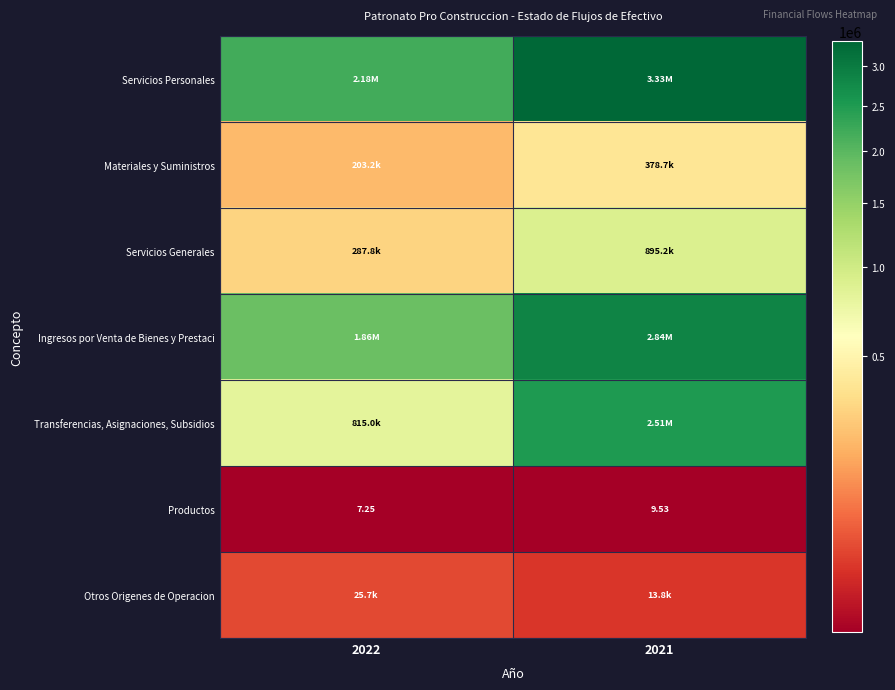

Which series has the widest spread of values?

Transferencias, Asignaciones, Subsidios